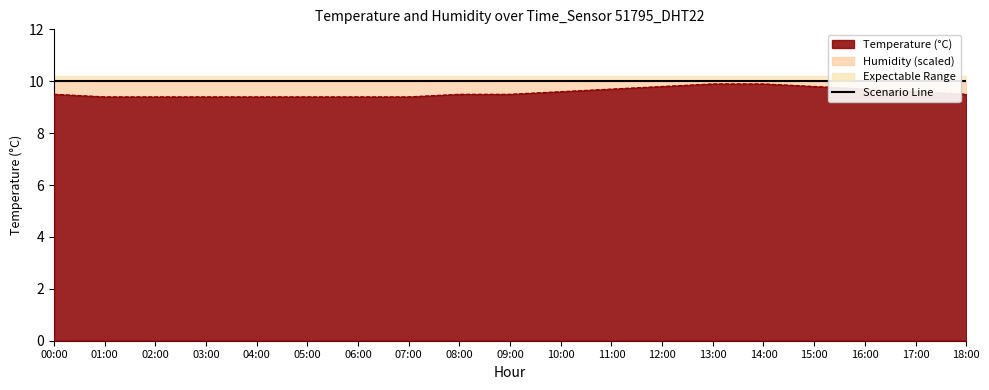

How many lines are shown in the chart?

1